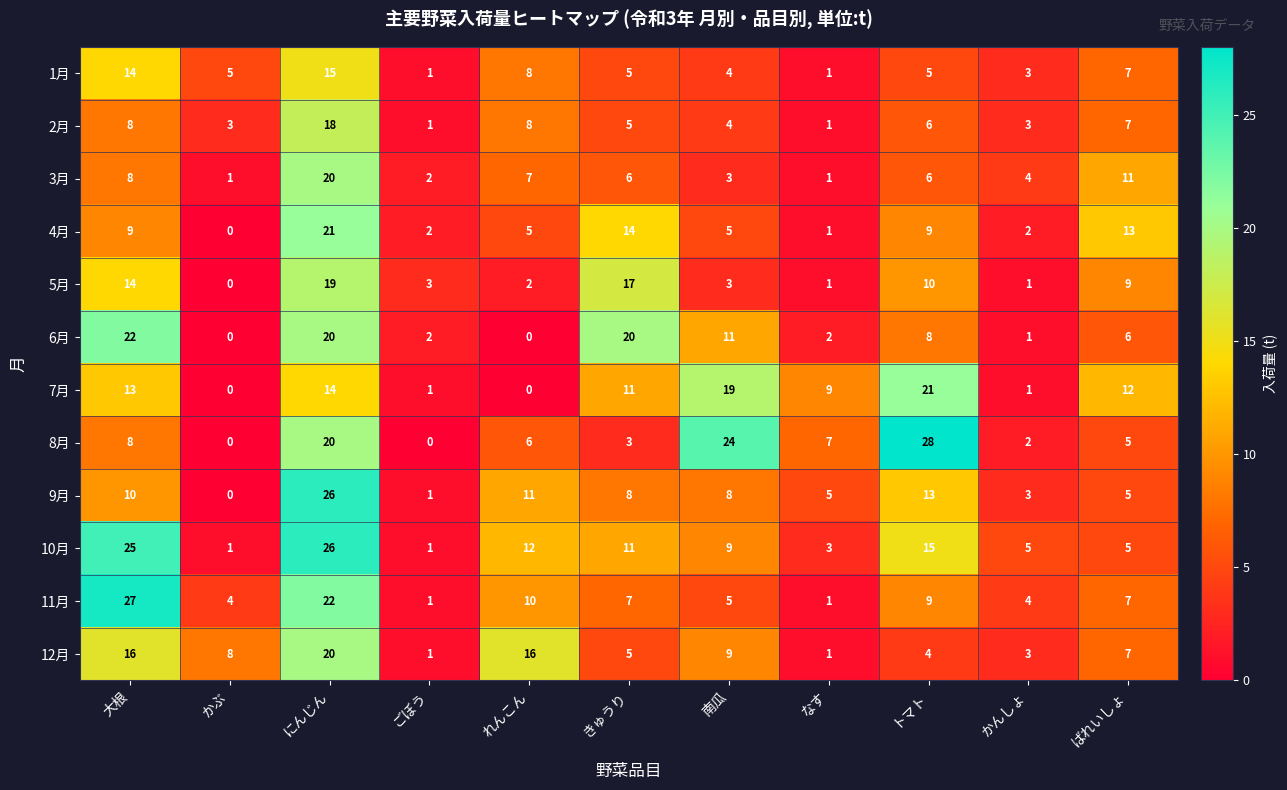

What is the total value across all series at にんじん?

241